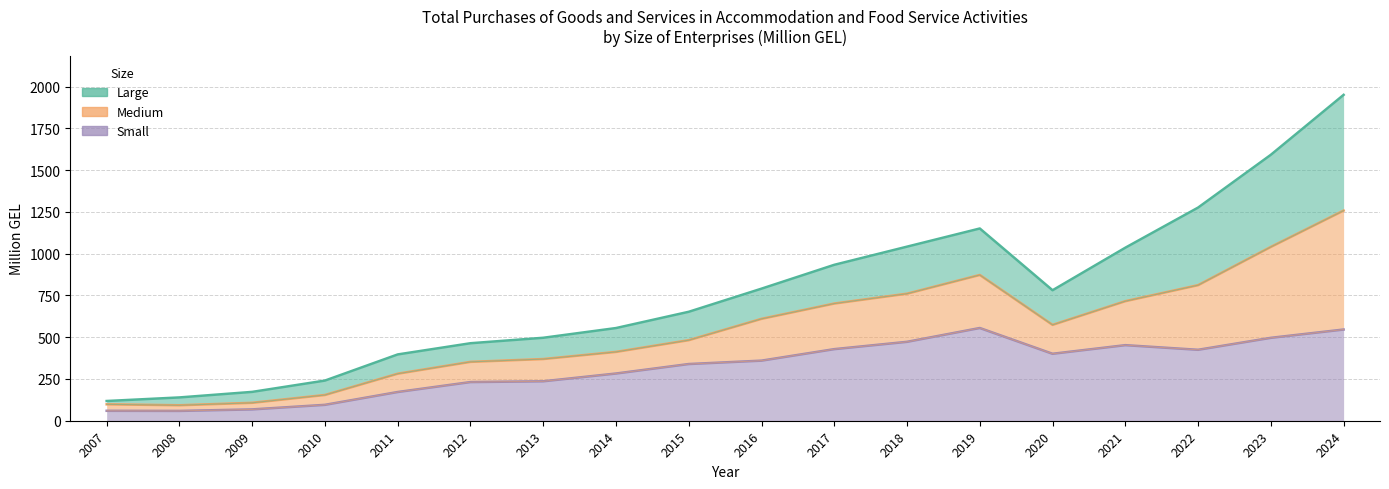

Where is the first local minimum for Small?

2008